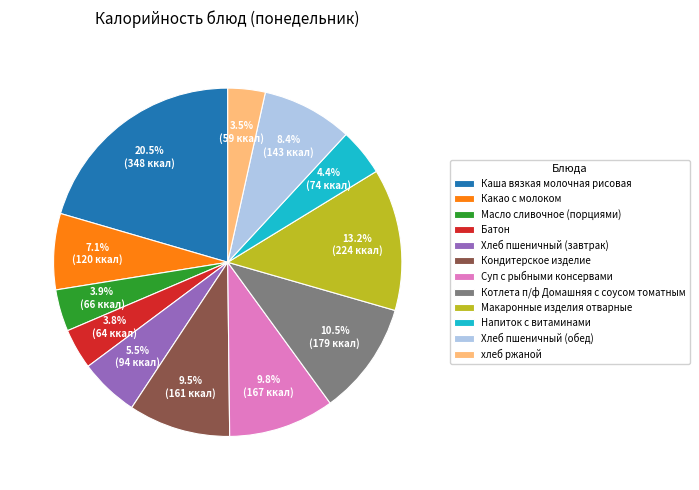

What percentage do Какао с молоком and Хлеб пшеничный (завтрак) together represent?

12.6%